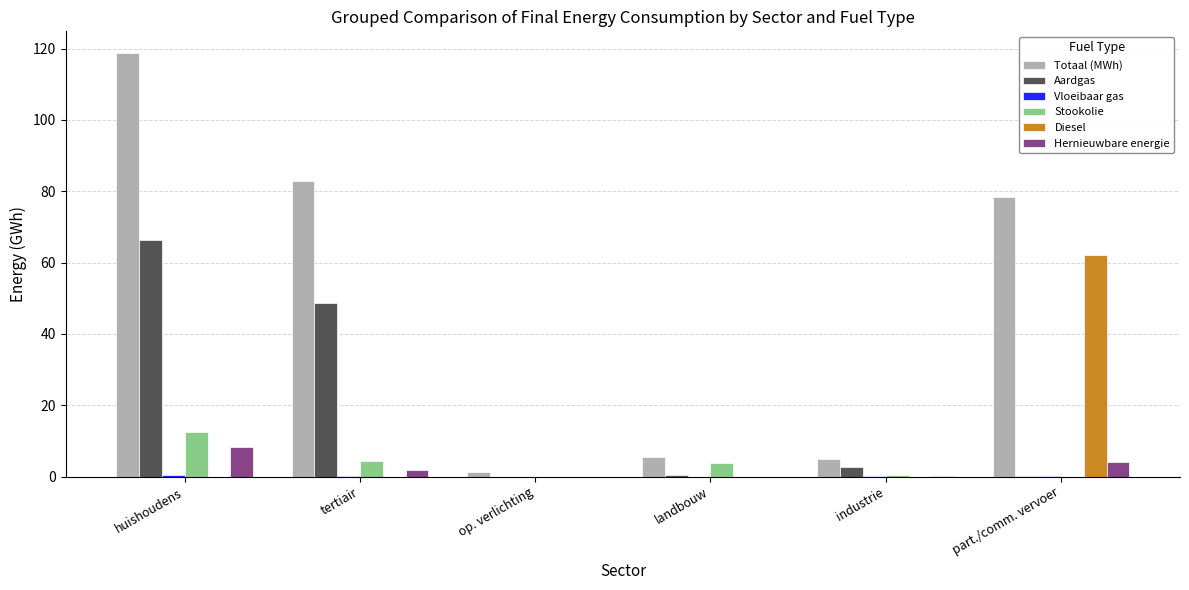

Which series has the largest total across all categories?

Totaal (MWh)